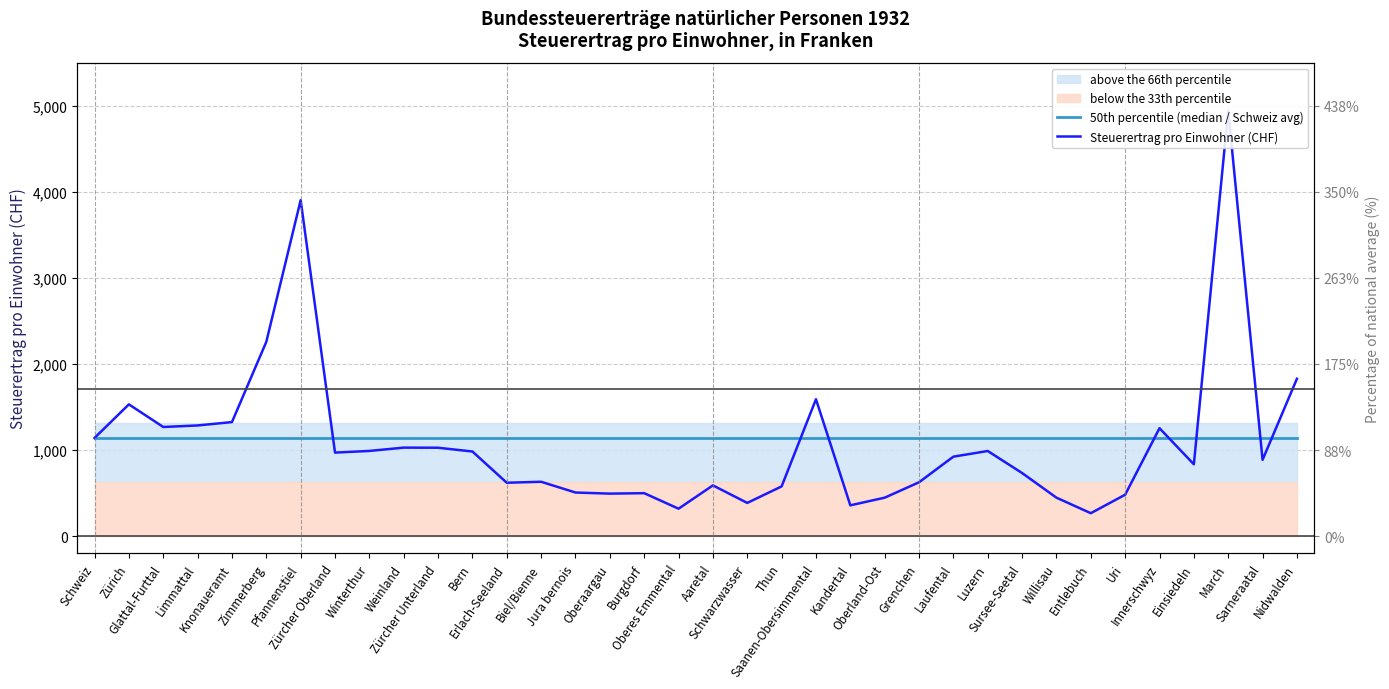

Between Biel/Bienne and Pfannenstiel, which is larger?

Biel/Bienne